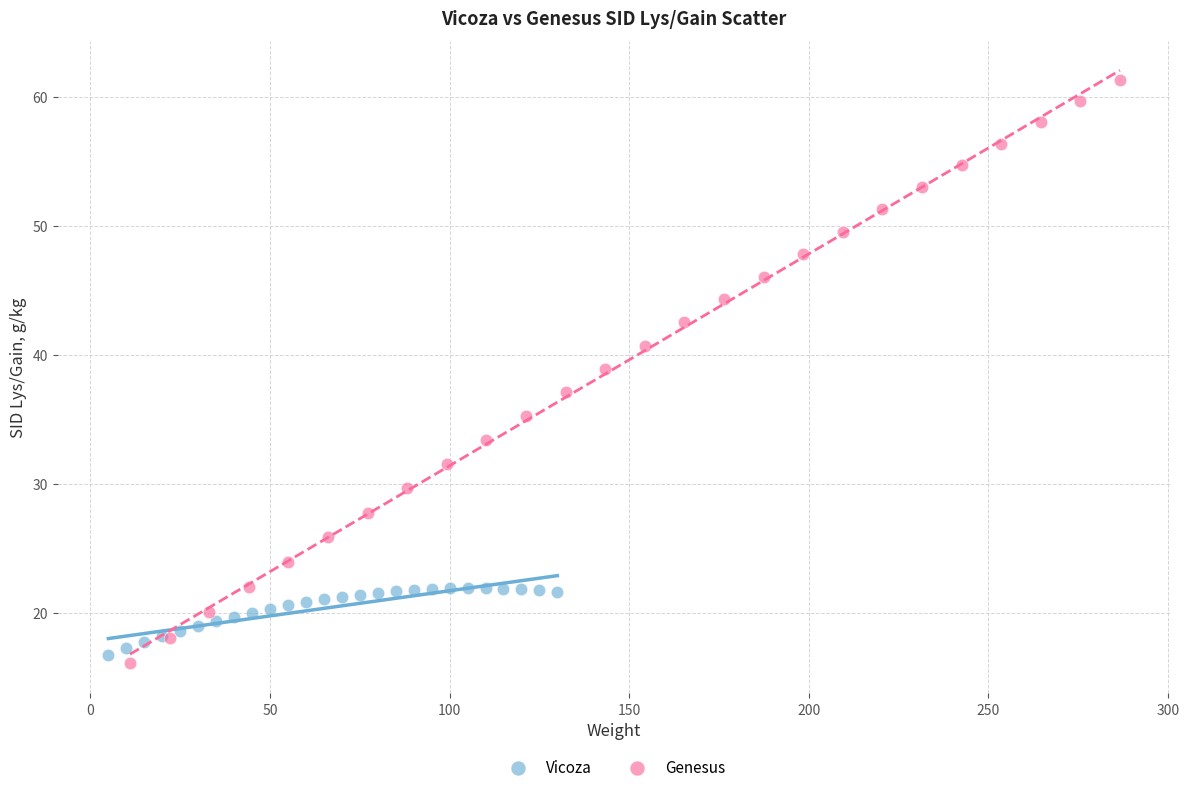

Which series contains the highest Y value?

Genesus